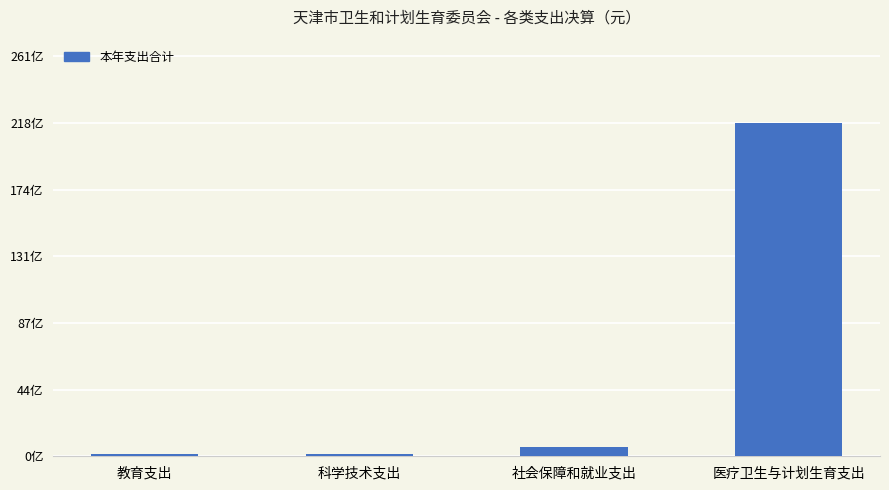

What is the label of the 2nd bar from the right?

社会保障和就业支出